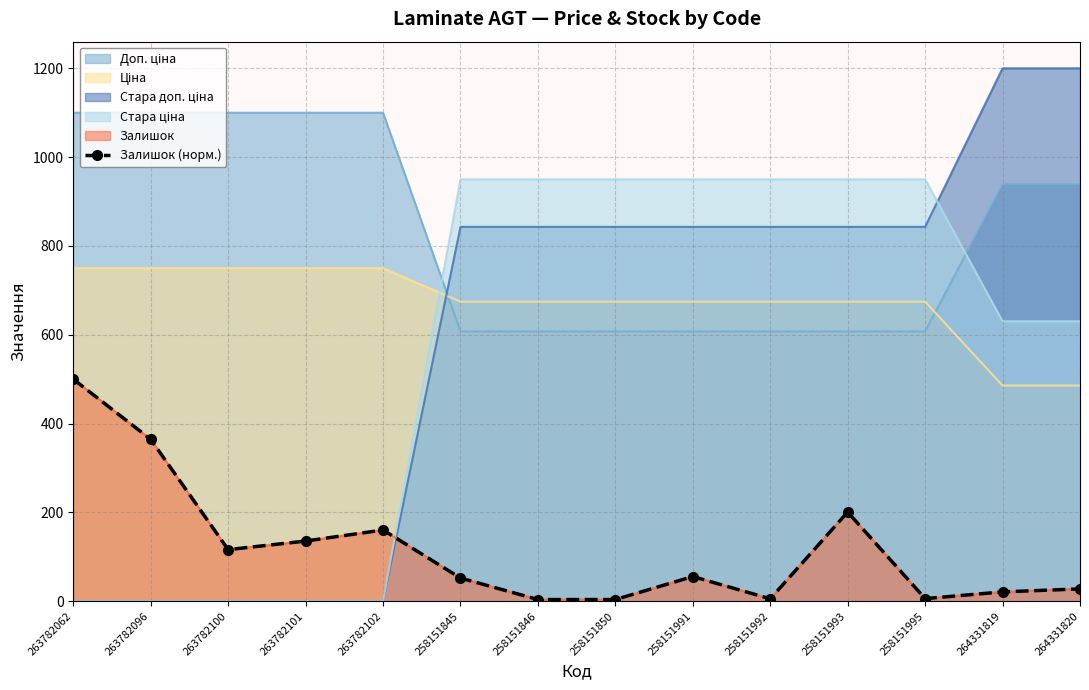

Between 258151995 and 258151845, which is larger?

258151845